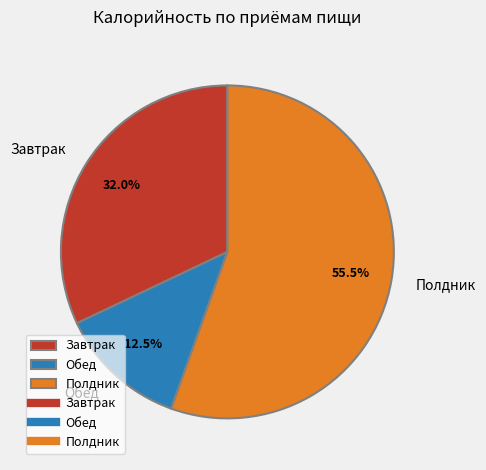

How many segments does this pie chart have?

3